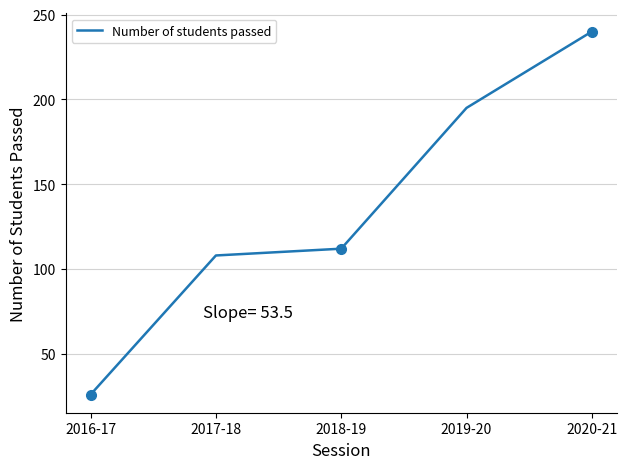

The value at 2017-18 is 47. True or false?

False